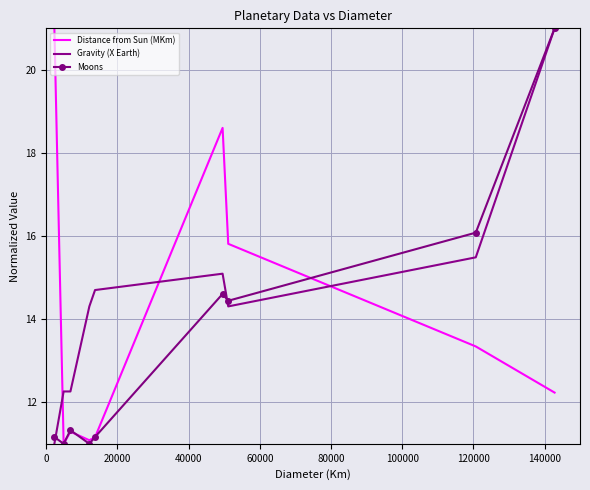

What is the minimum value shown in the chart?

11.0